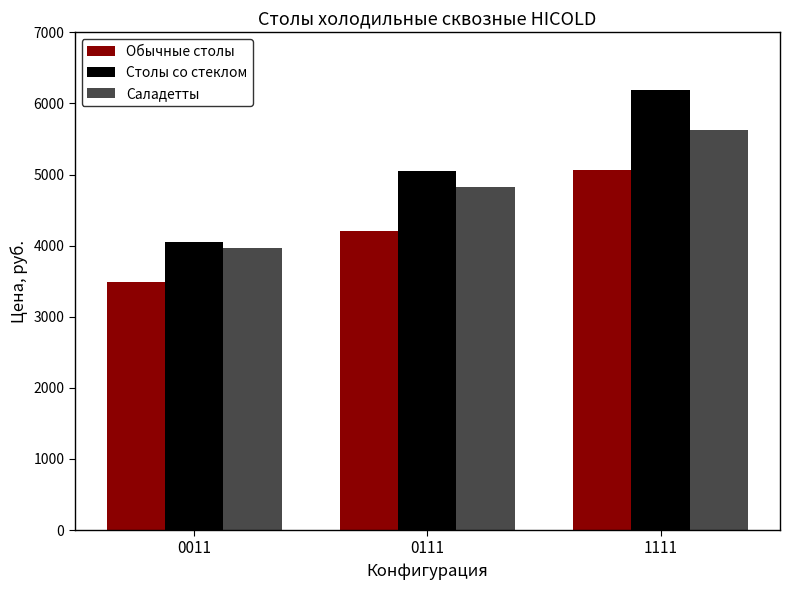

What is the difference between the maximum and second lowest values in the Саладетты series?

800